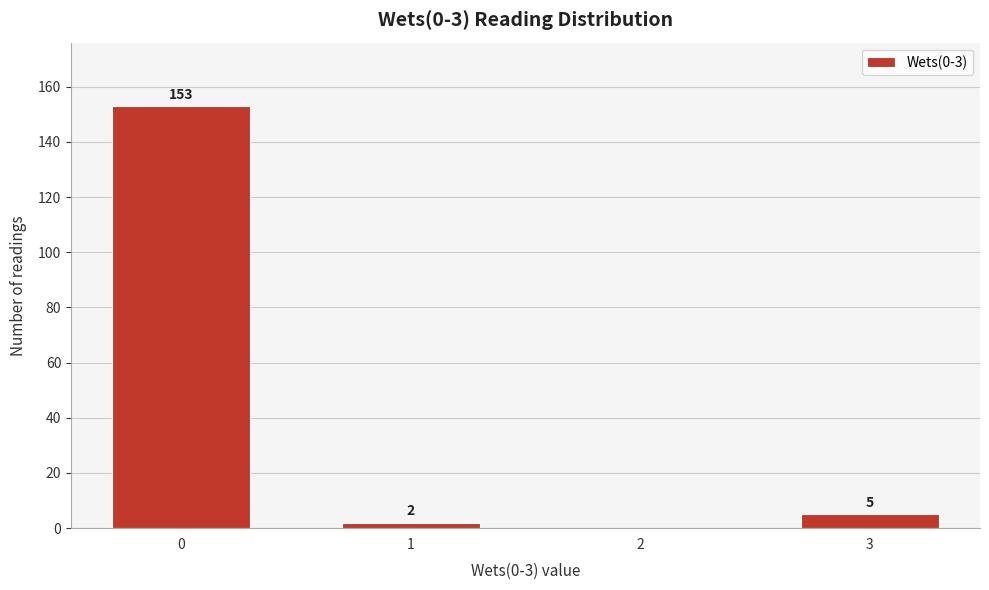

Reading left to right, extract all data points from this chart.

0=153	1=2	2=0	3=5